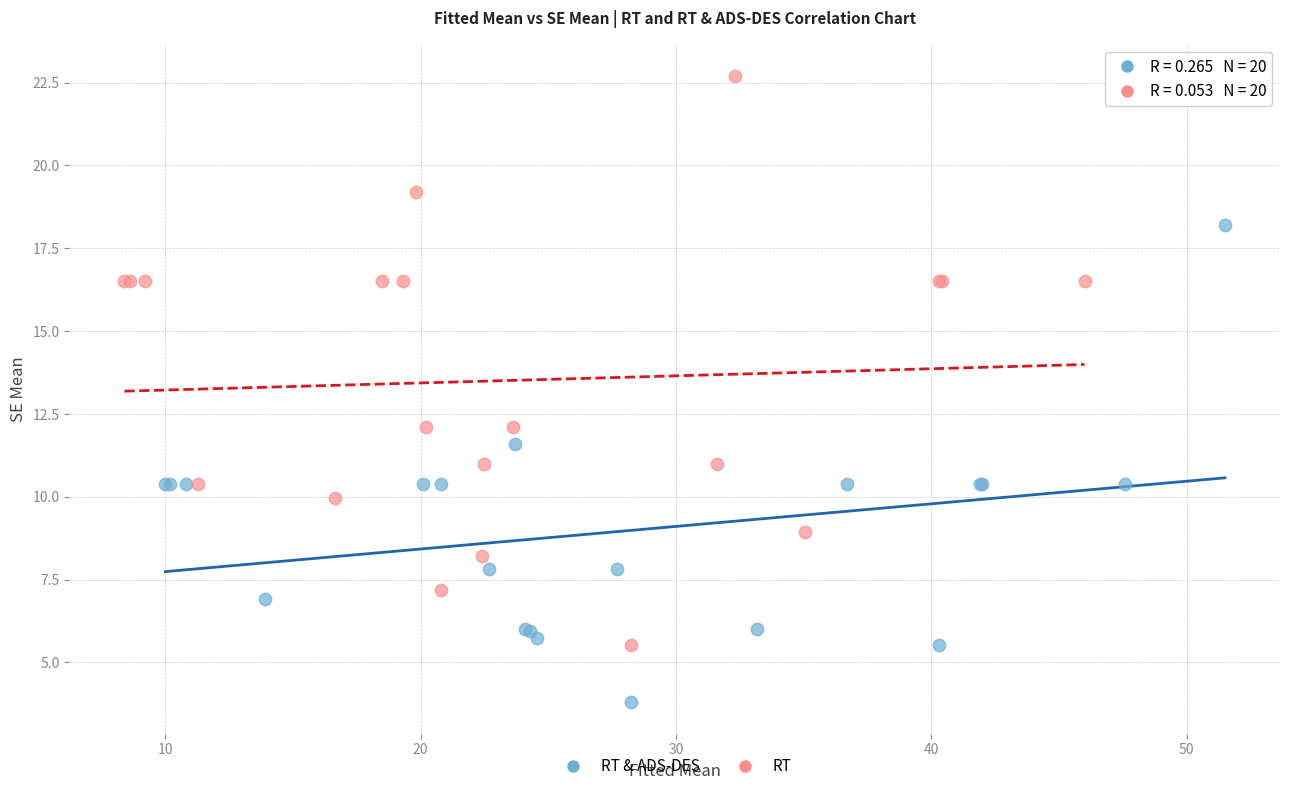

Which series has the widest spread of Y values?

RT